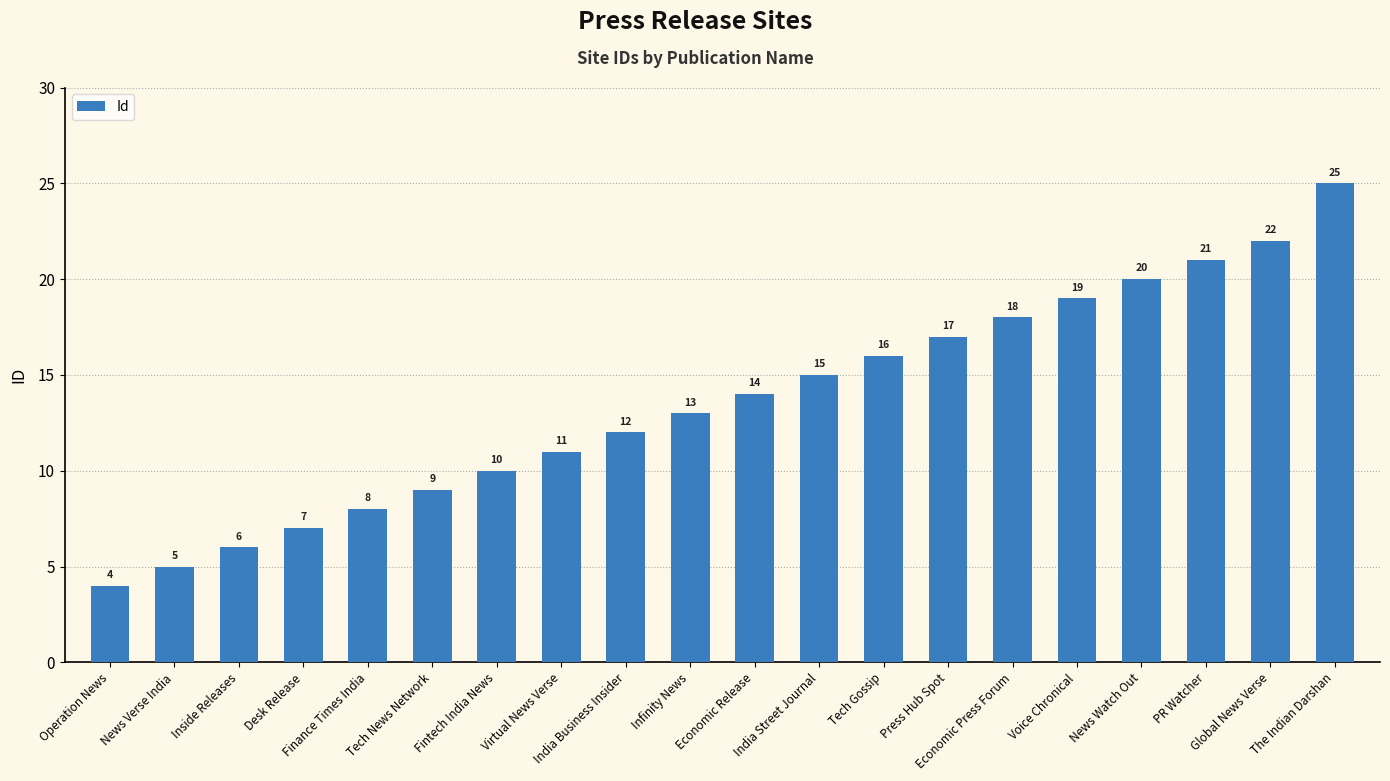

Which label corresponds to the largest value in the chart?

The Indian Darshan